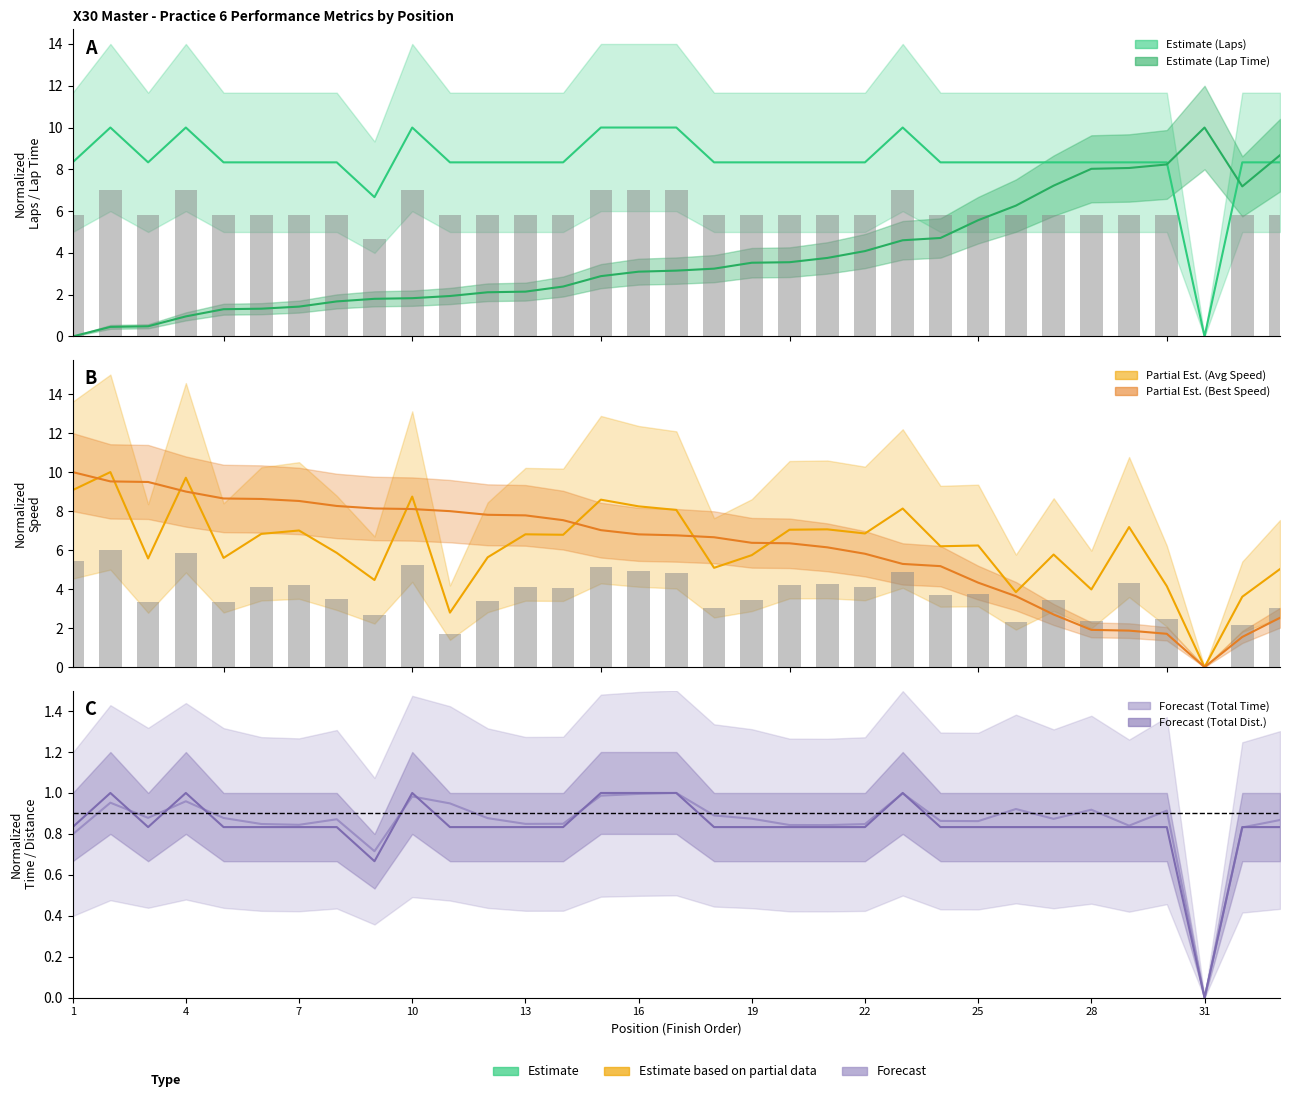

Which category has the highest value in the Best Speed series?

1